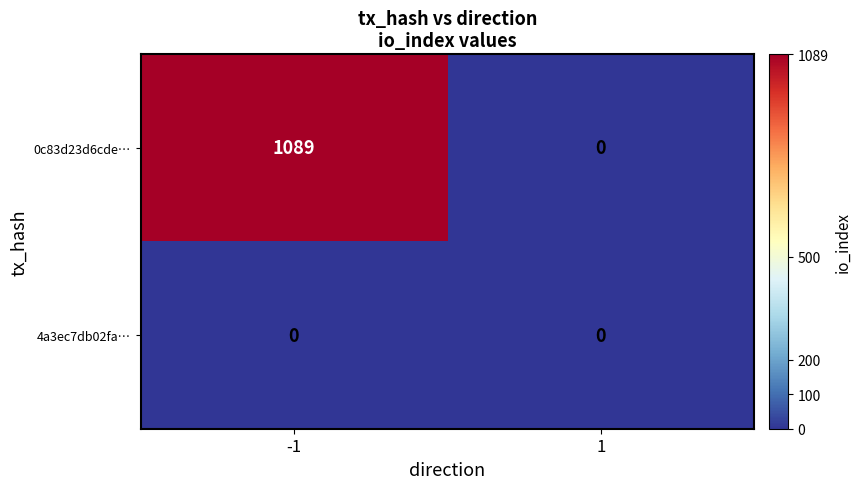

List the series in order of their peak value, highest first.

0c83d23d6cde…, 4a3ec7db02fa…